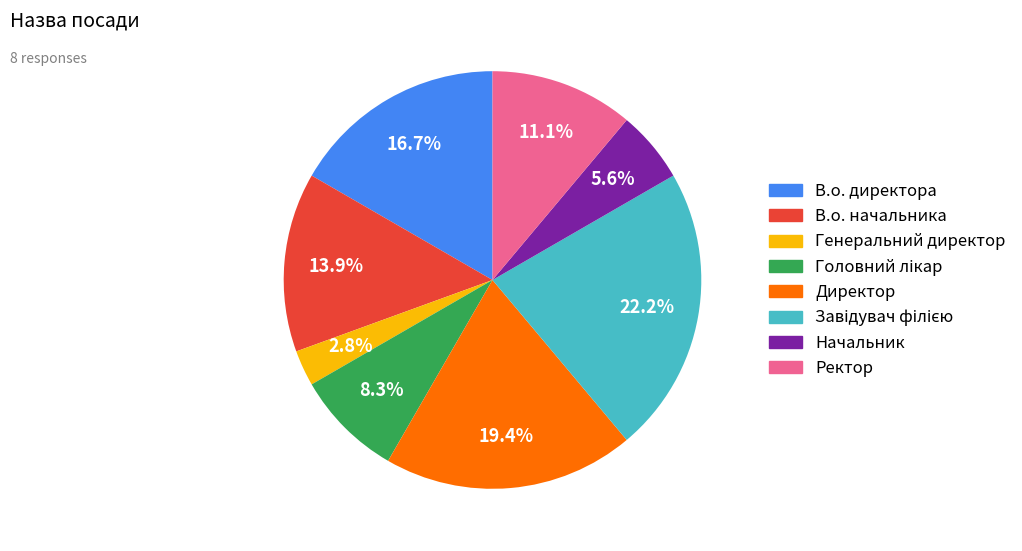

How many slices are in this pie chart?

8